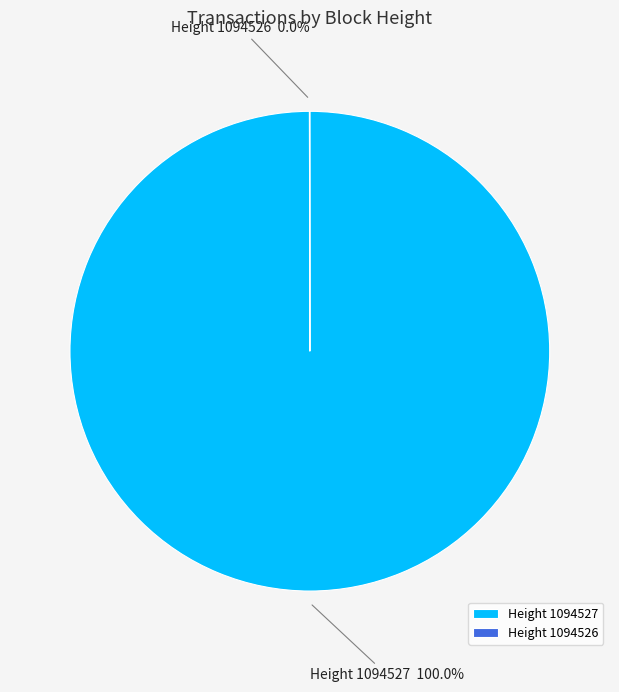

To the nearest percent, what is the difference between the largest and smallest slice percentages?

100%